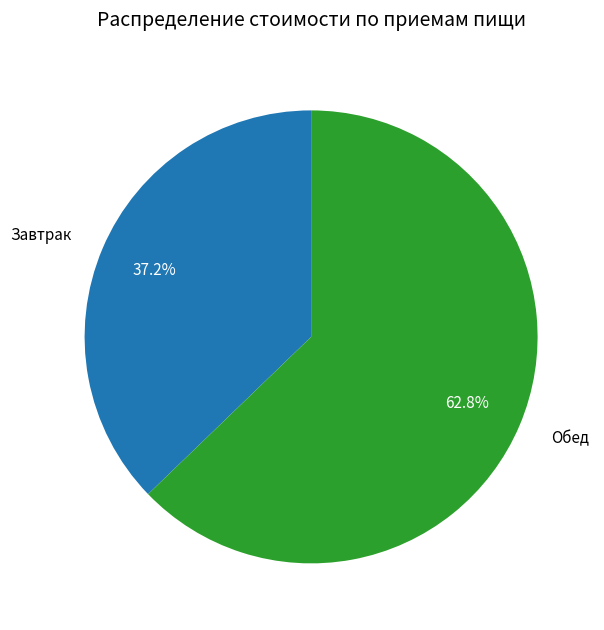

Count the number of slices in the pie.

2